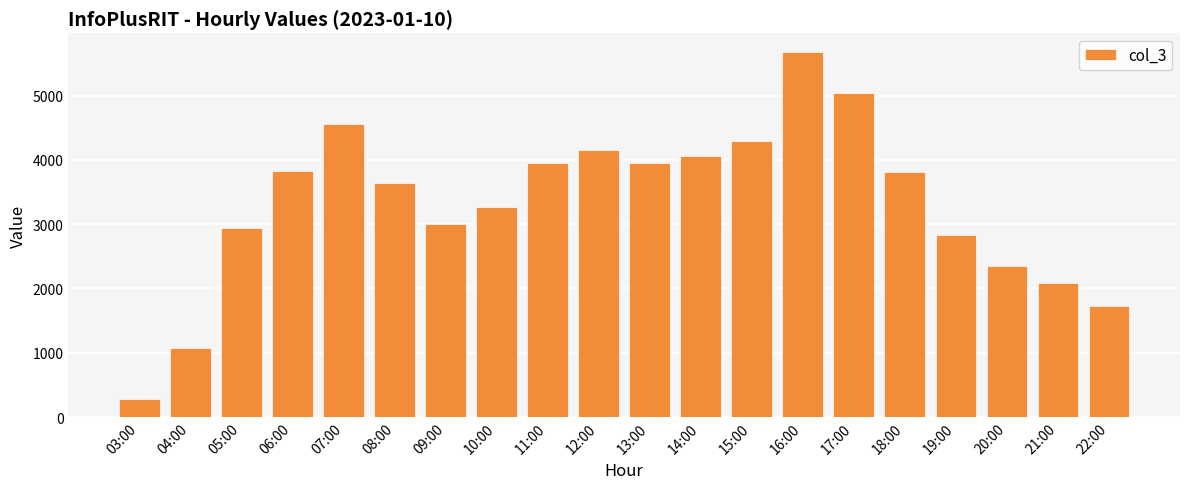

Which has a higher value, 14:00 or 22:00?

14:00